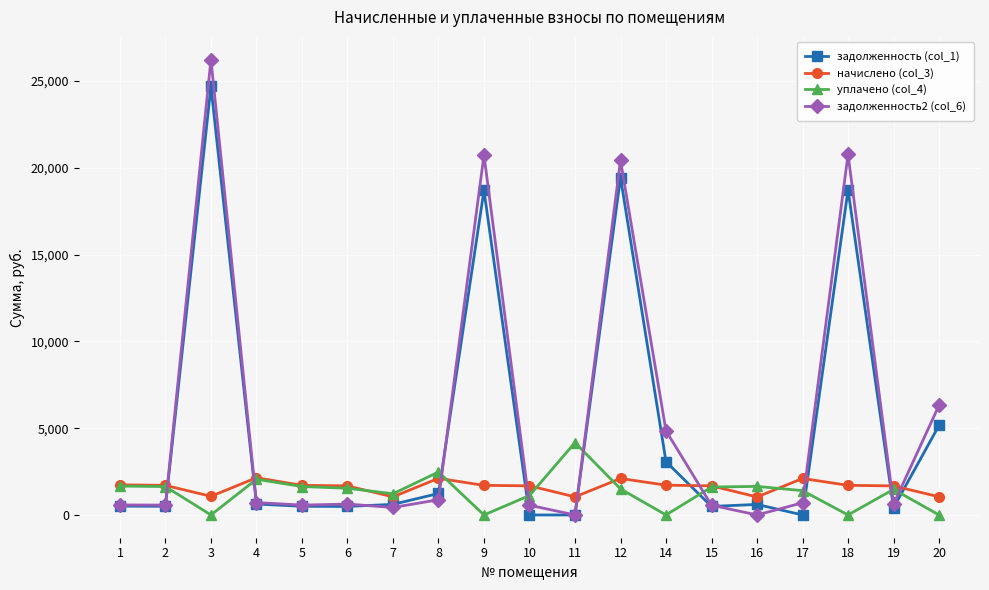

Is the value of начислено (col_3) at 18 greater than the value of задолженность2 (col_6) at 6?

Yes